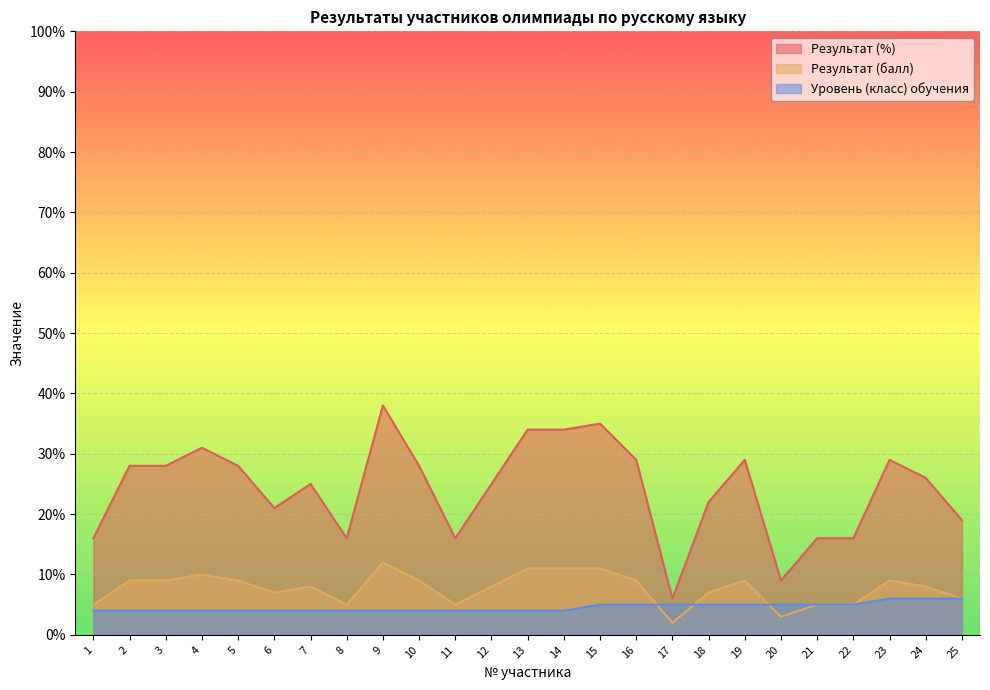

What is the average value of the Уровень (класс) обучения series?

5